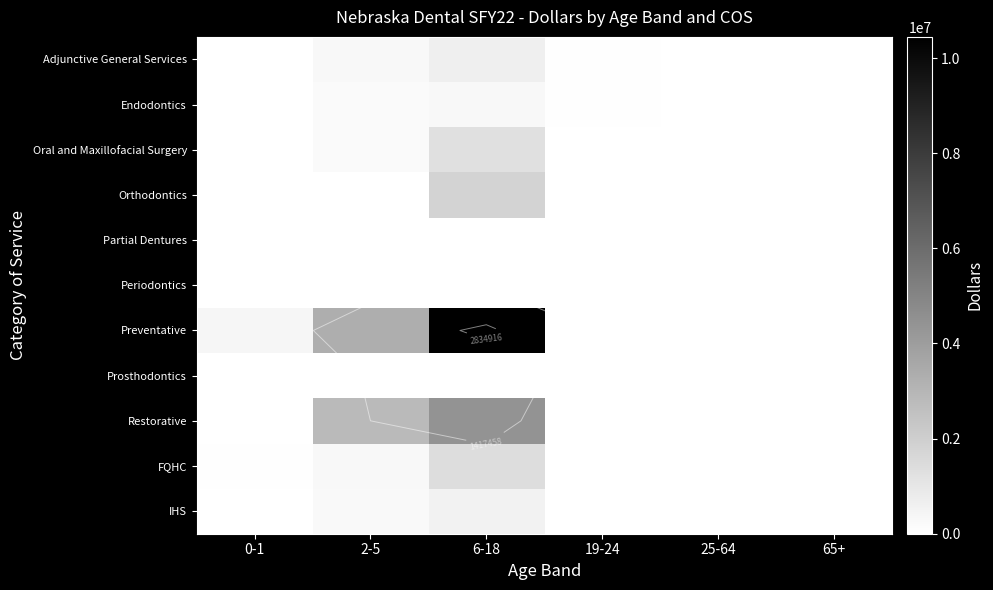

The Preventative series shows 3323906.2 at 2-5. True or false?

True